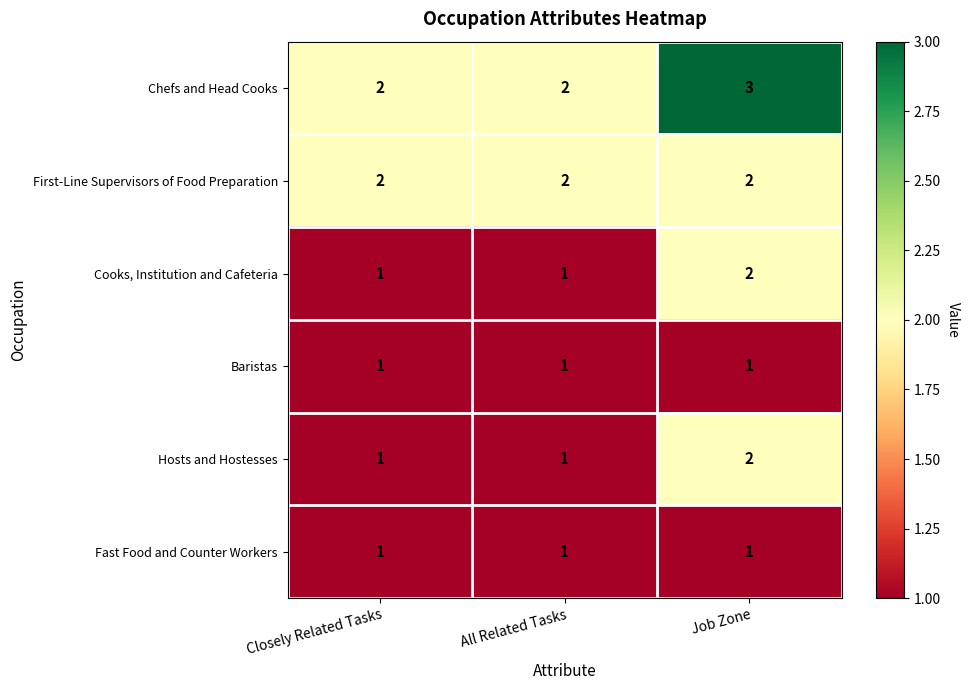

The value of First-Line Supervisors of Food Preparation at Job Zone is 1. True or false?

False